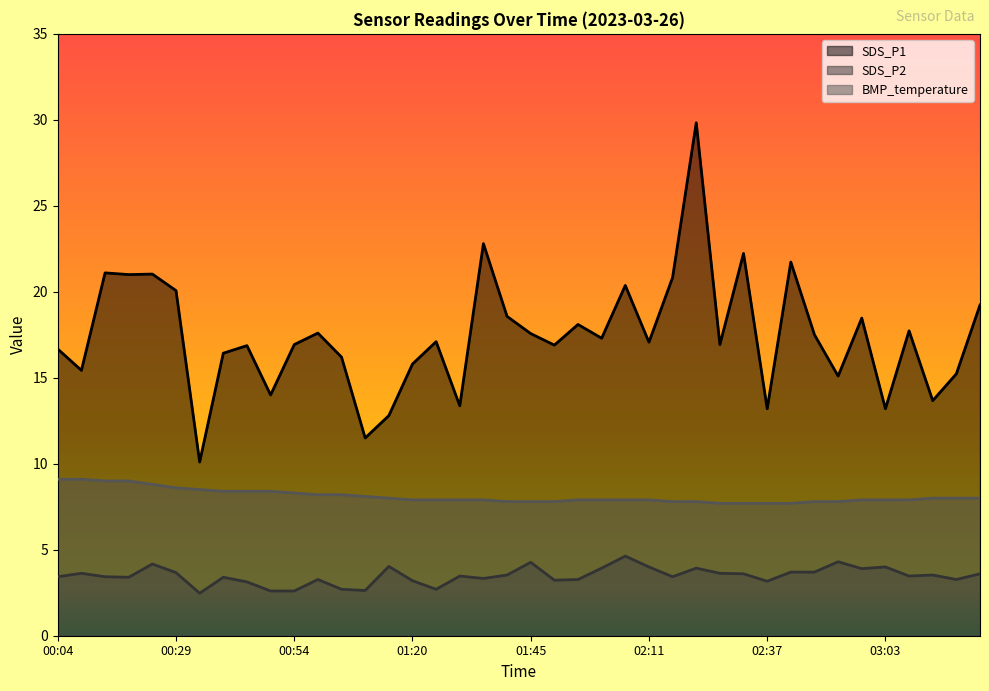

Which has a higher value, 01:20 or 02:16?

02:16